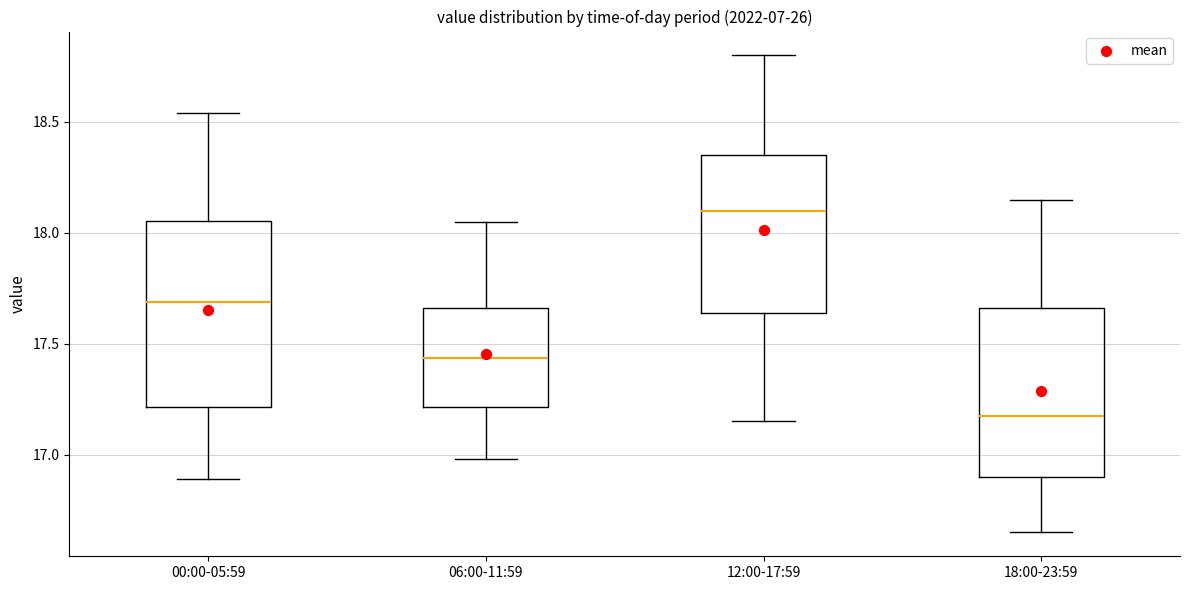

Where is the upper edge of the box for 18:00-23:59 on the y-axis? The values are not printed on the chart, so give them approximately, as read against the axis.

17.65